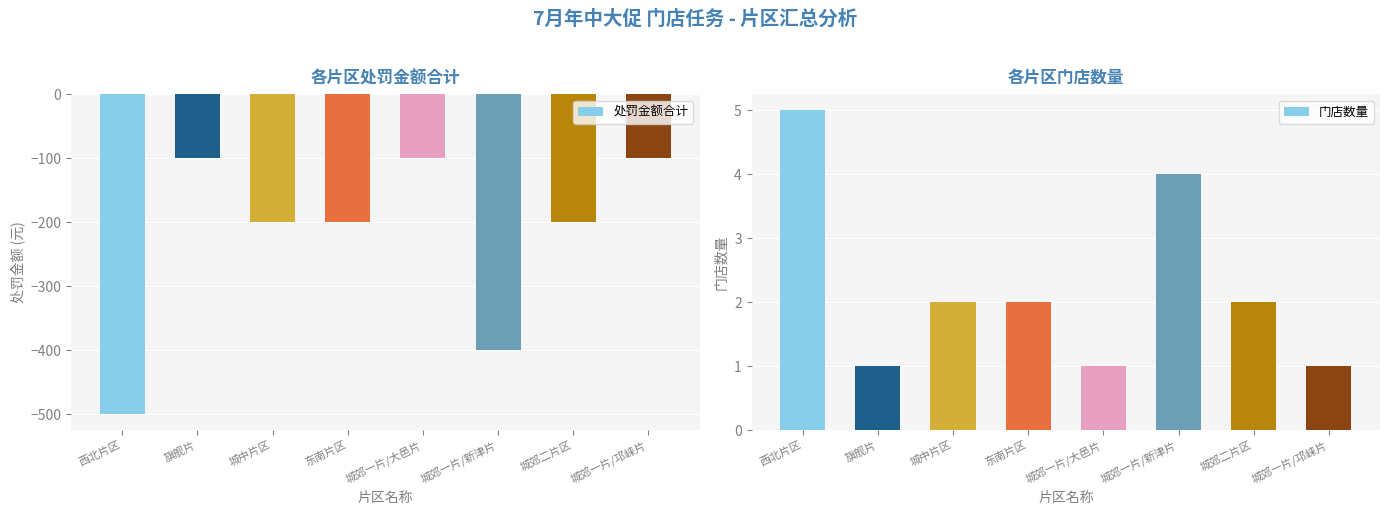

The 门店数量 series shows 1 at 东南片区. True or false?

False